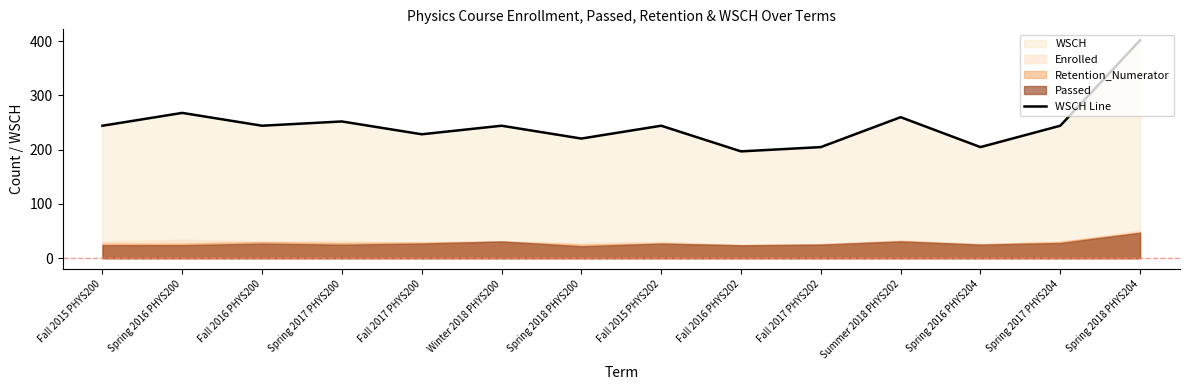

Is it true that the value at Spring 2018 PHYS200 is 220.5?

True